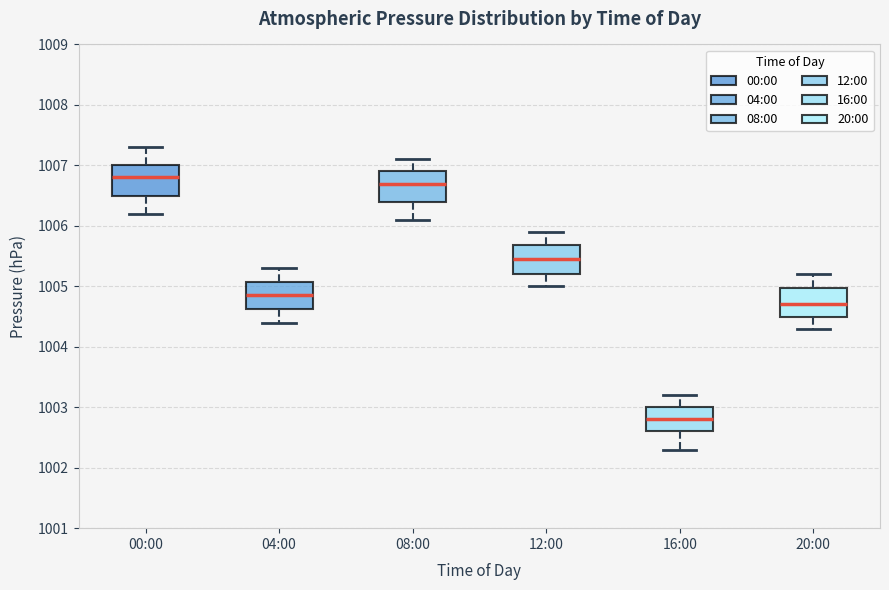

Reading left to right, transcribe this box plot: for each box, give where its median line is, the range the box spans, and where its two whiskers end, as read against the y-axis. The values are not printed on the chart, so give them approximately, as read against the axis.

00:00: median 1006.8, box 1006.5 to 1007.0, whiskers 1006.2 to 1007.3
04:00: median 1004.9, box 1004.6 to 1005.1, whiskers 1004.4 to 1005.3
08:00: median 1006.7, box 1006.4 to 1006.9, whiskers 1006.1 to 1007.1
12:00: median 1005.5, box 1005.2 to 1005.7, whiskers 1005.0 to 1005.9
16:00: median 1002.8, box 1002.6 to 1003.0, whiskers 1002.3 to 1003.2
20:00: median 1004.7, box 1004.5 to 1005.0, whiskers 1004.3 to 1005.2